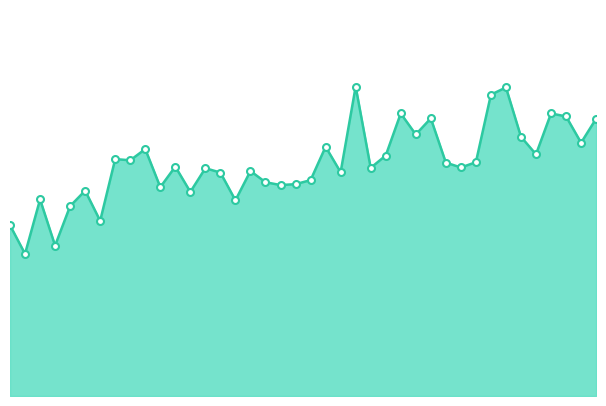

What is the difference between the maximum and minimum values?

9.5